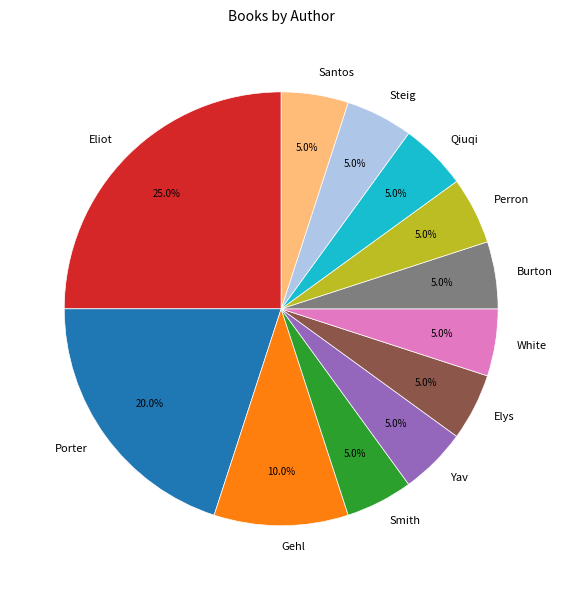

Is Elys the majority of the pie?

No